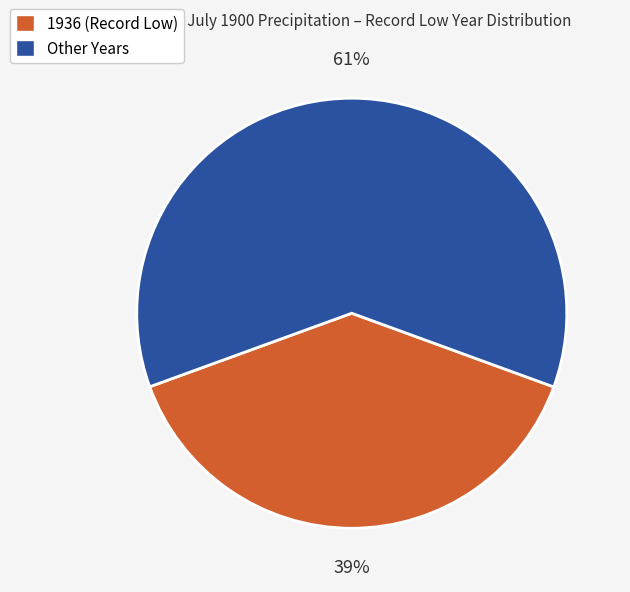

Is there a majority slice in this chart?

Yes